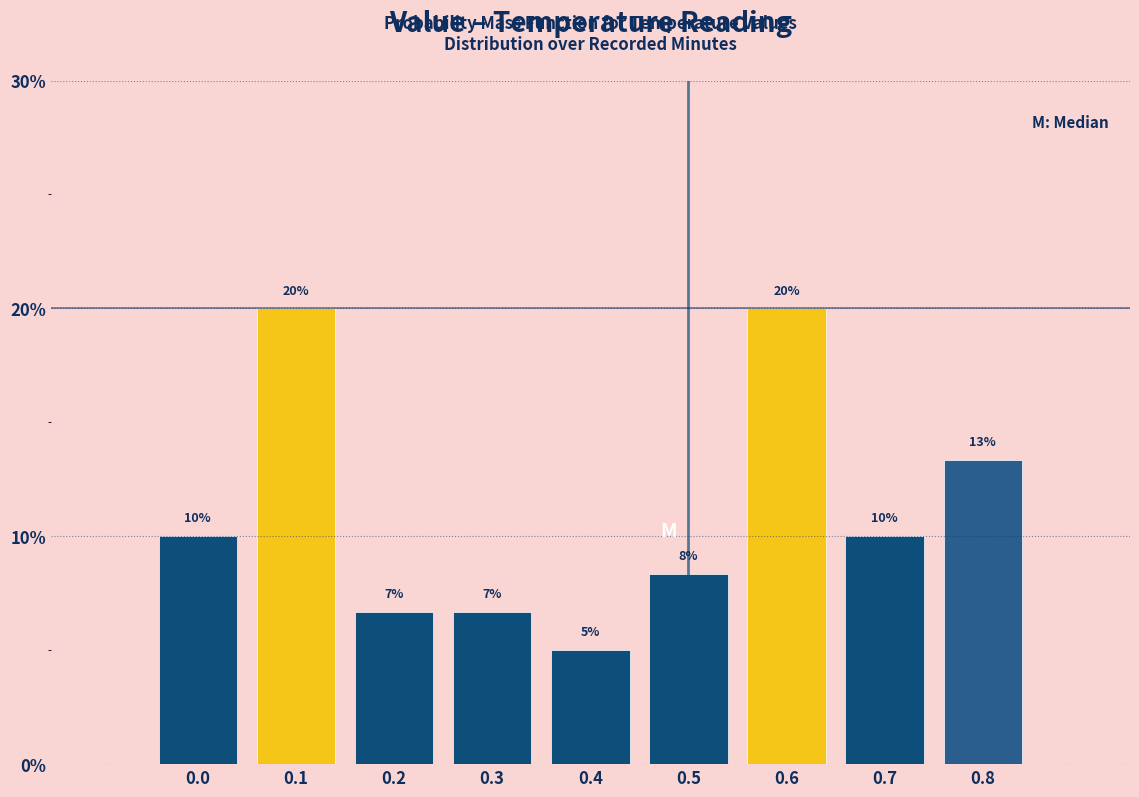

True or false: the data shows 6.7 at 0.3.

True